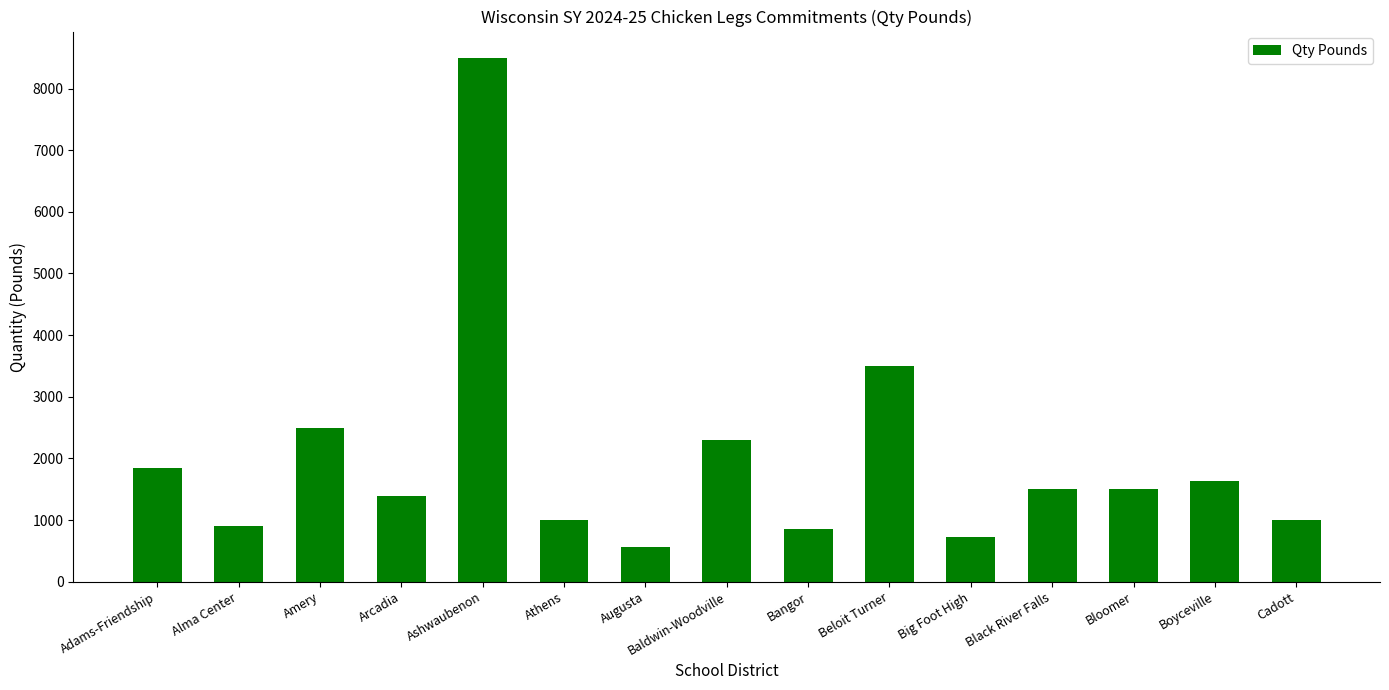

Is it true that the value at Black River Falls is 2008?

False